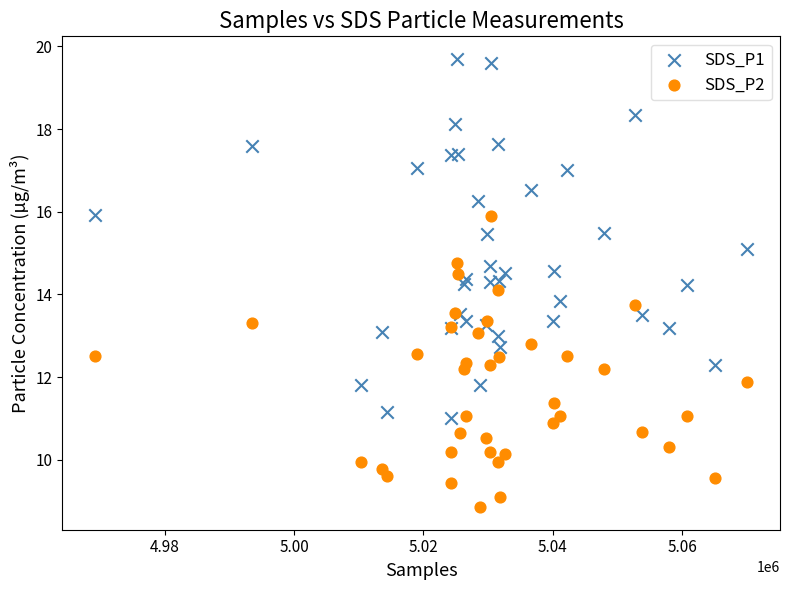

What is the X range (max minus min) for the scatter plot?

100894.0